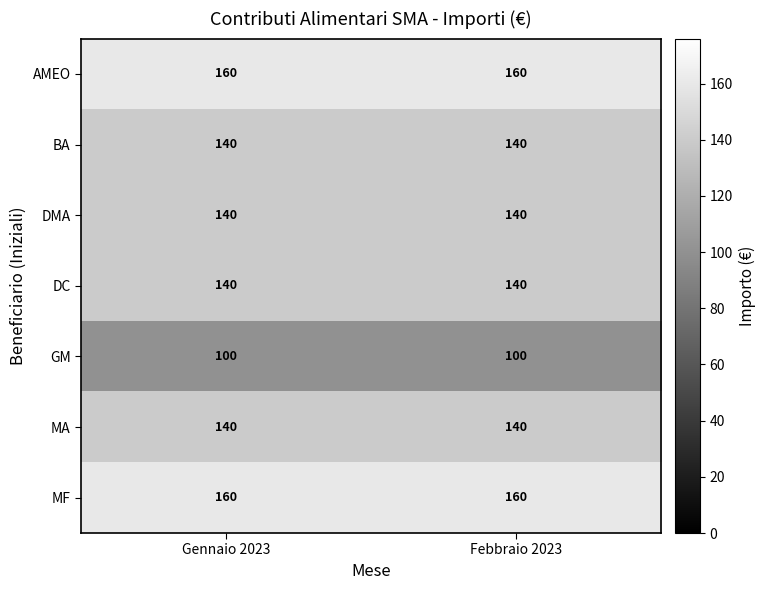

Read the GM value at Gennaio 2023.

100